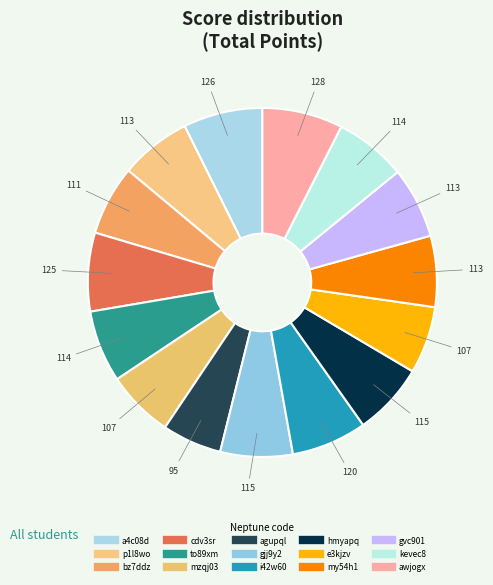

Is agupql the majority of the pie?

No